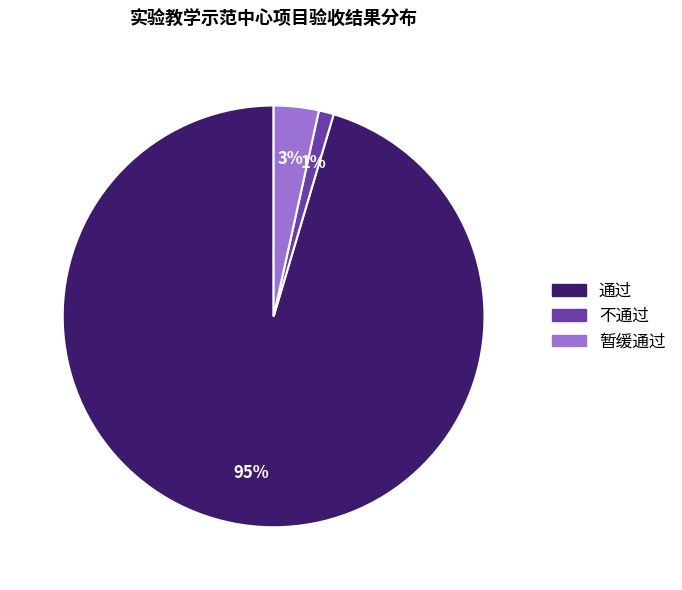

Which slice is the largest?

通过